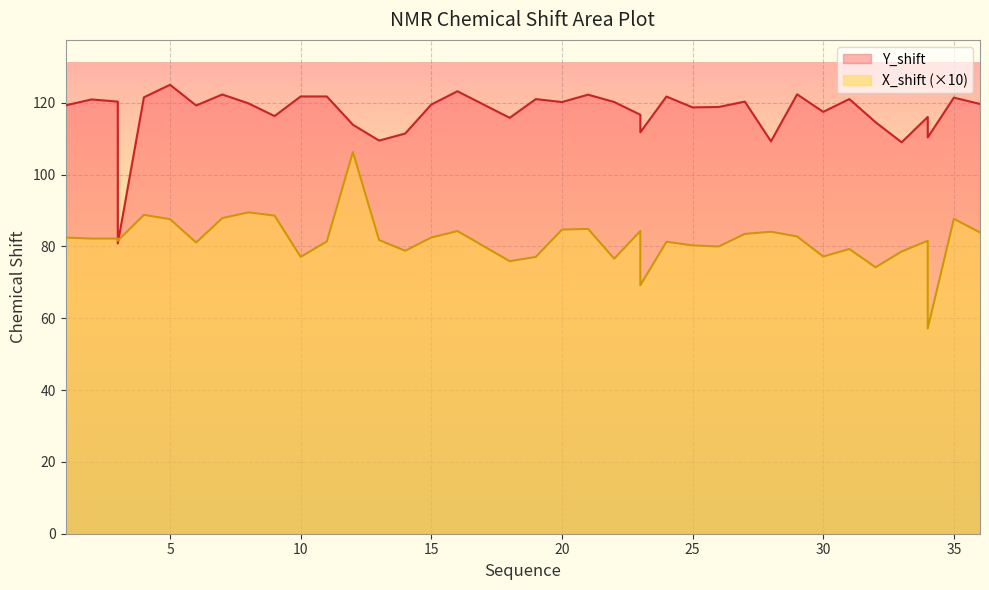

How many times do Y_shift and X_shift cross each other?

2